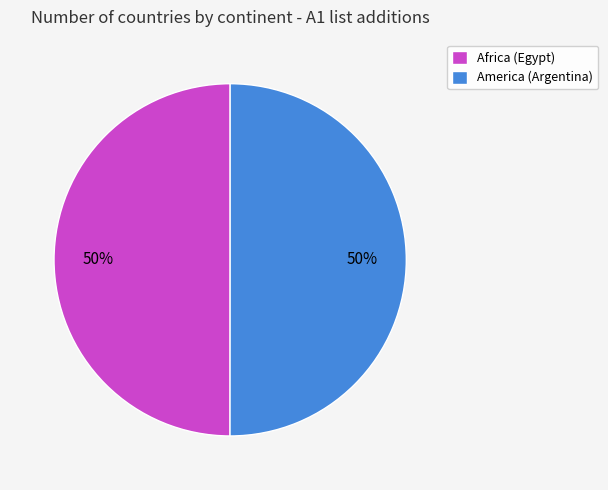

Approximately how many times larger is the value at Africa (Egypt) compared to America (Argentina)?

1.0